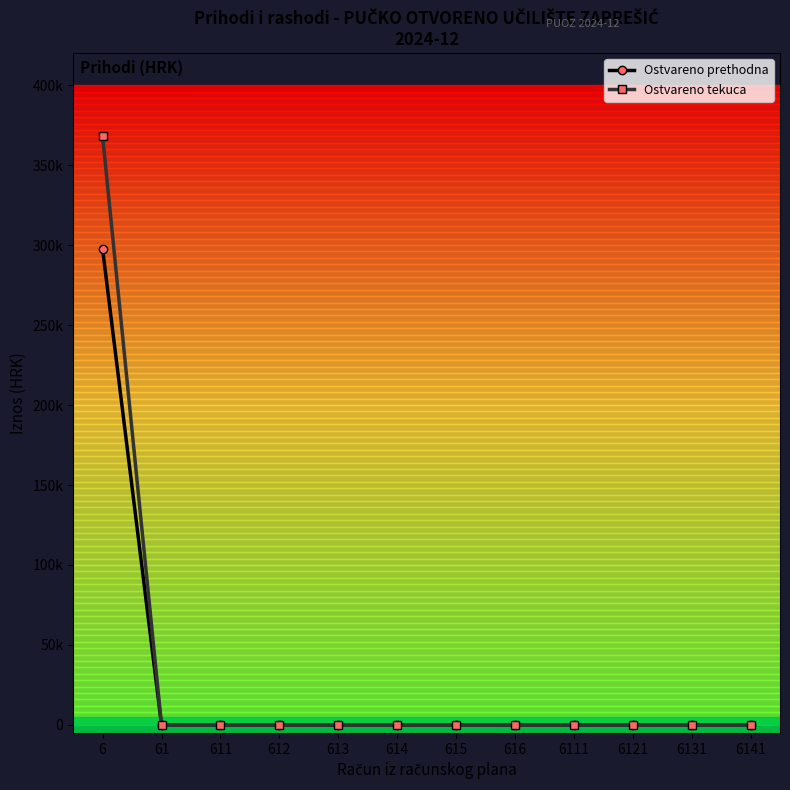

What are all the series names shown in the legend?

Ostvareno prethodna, Ostvareno tekuca